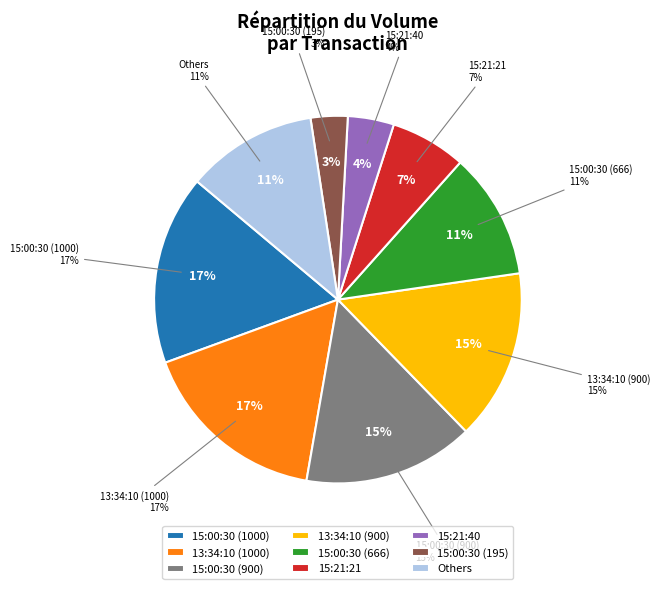

Which has a higher value, 15:00:30 (666) or 15:00:30 (1000)?

15:00:30 (1000)